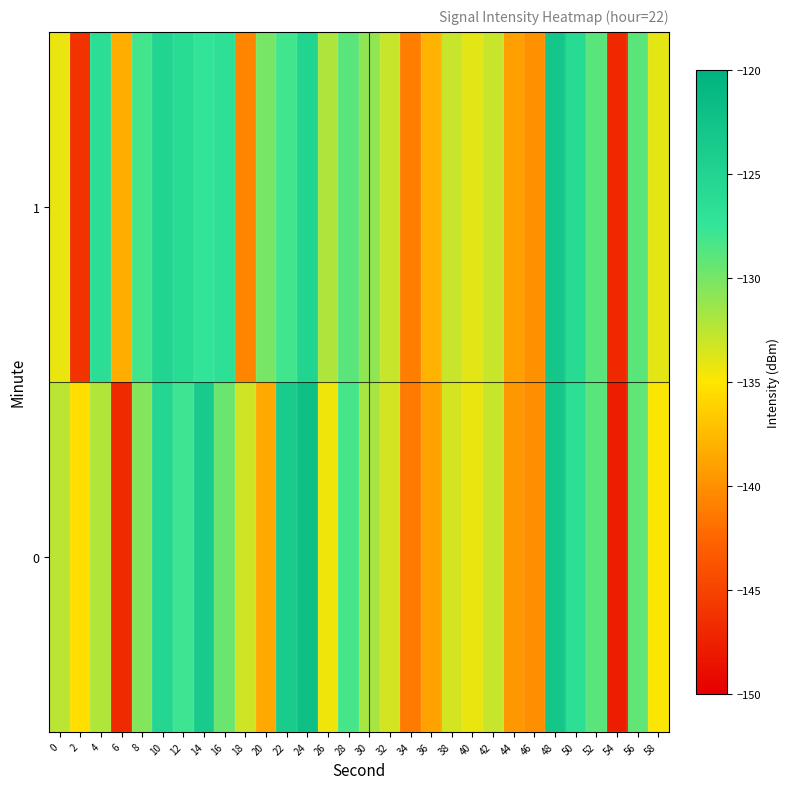

Reading right to left, extract all data points from this chart.

0: 58=-134.9	56=-129.2	54=-147.7	52=-129.0	50=-126.6	48=-123.2	46=-140.1	44=-139.6	42=-133.0	40=-134.2	38=-133.4	36=-138.9	34=-141.3	32=-133.5	30=-131.8	28=-128.3	26=-134.5	24=-122.1	22=-123.9	20=-138.6	18=-133.2	16=-129.6	14=-123.5	12=-127.9	10=-125.4	8=-130.5	6=-146.9	4=-132.1	2=-135.4	0=-132.4
1: 58=-134.0	56=-129.0	54=-147.0	52=-129.0	50=-126.0	48=-123.0	46=-140.0	44=-139.0	42=-133.0	40=-134.0	38=-133.0	36=-138.0	34=-141.0	32=-133.0	30=-131.0	28=-129.0	26=-132.0	24=-125.0	22=-128.0	20=-130.0	18=-140.7	16=-126.7	14=-127.3	12=-126.1	10=-124.9	8=-128.2	6=-138.2	4=-126.4	2=-146.2	0=-134.3